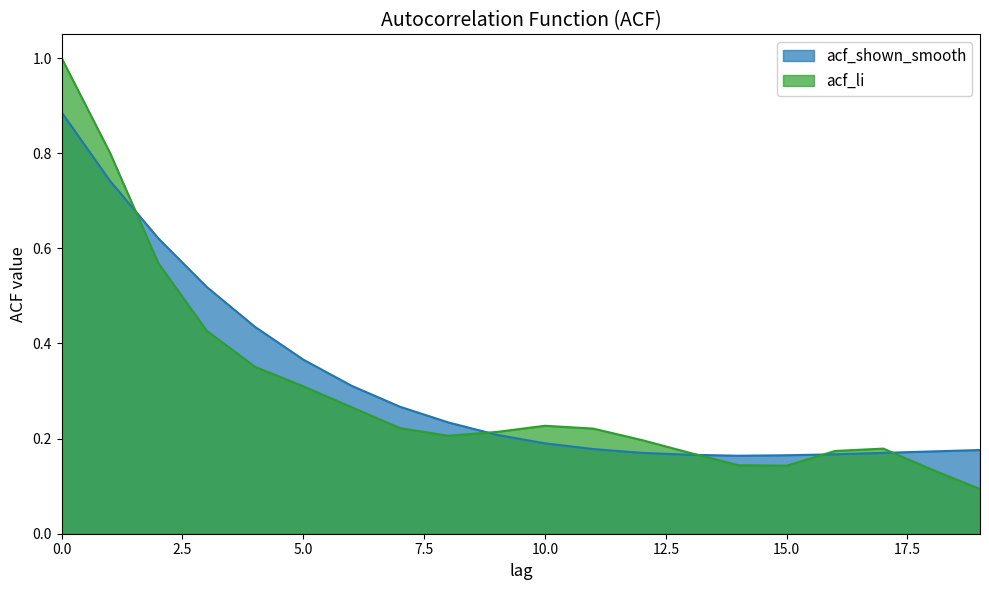

The acf_li series shows 0.3 at 13. True or false?

False